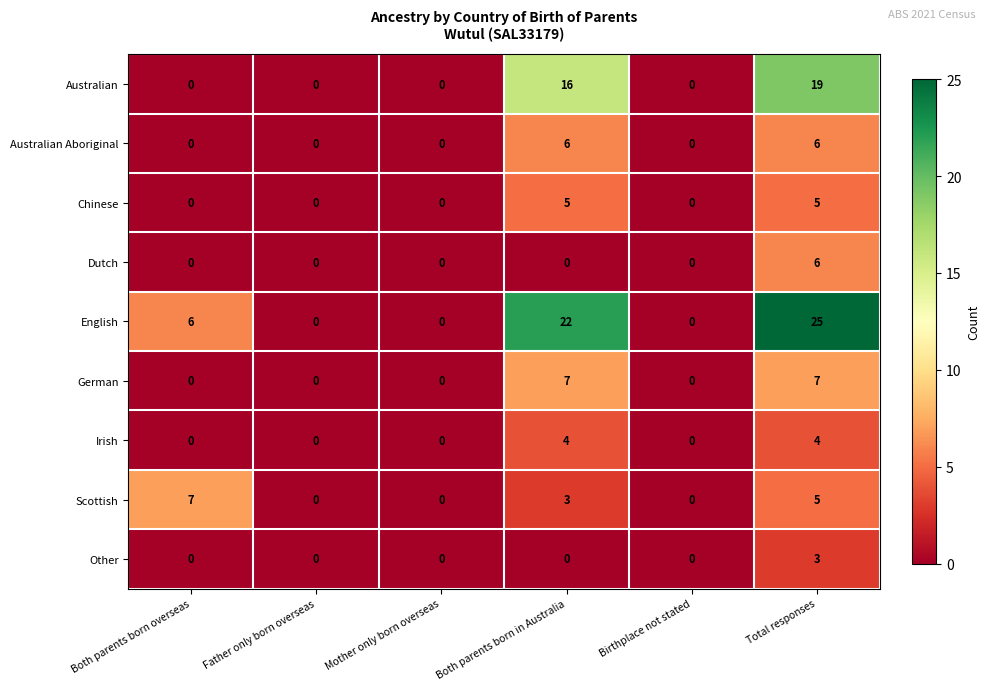

What is the sum of all German values?

14